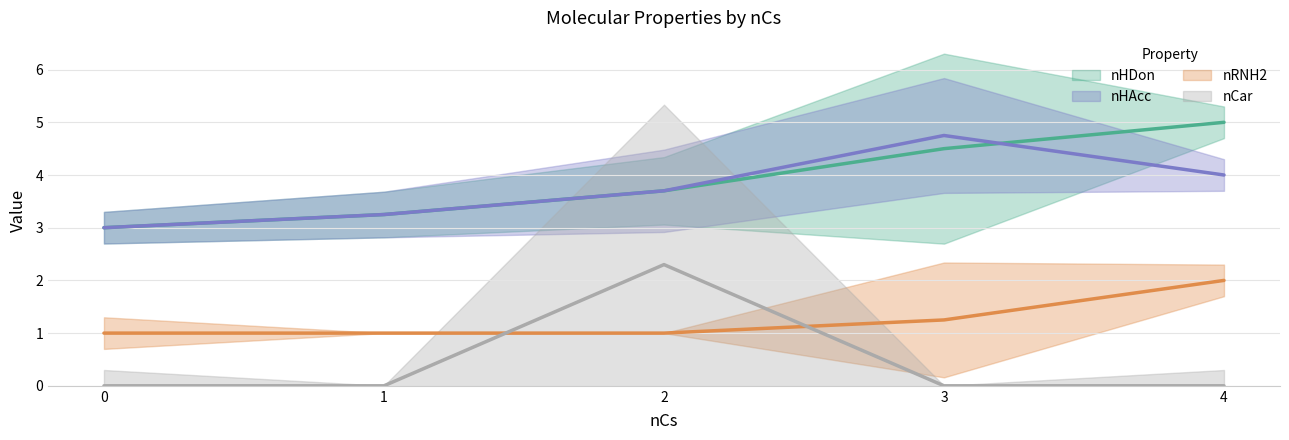

What is the value of the nHDon point at the 1st from the left?

3